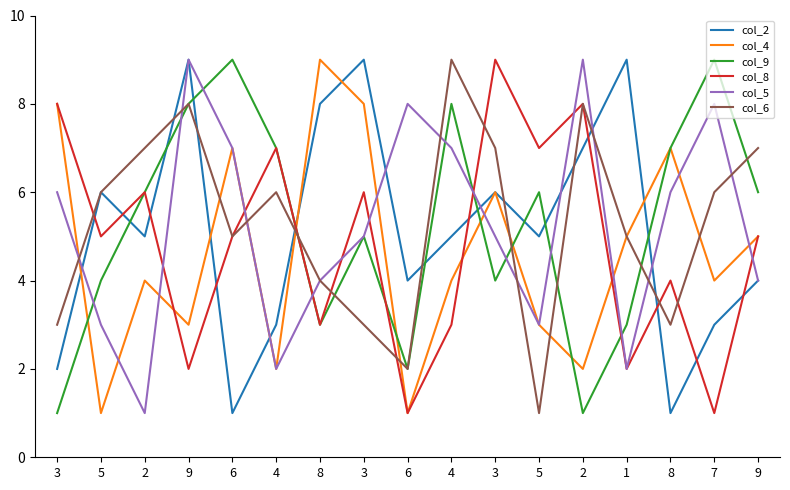

Does the chart have visible grid lines?

No